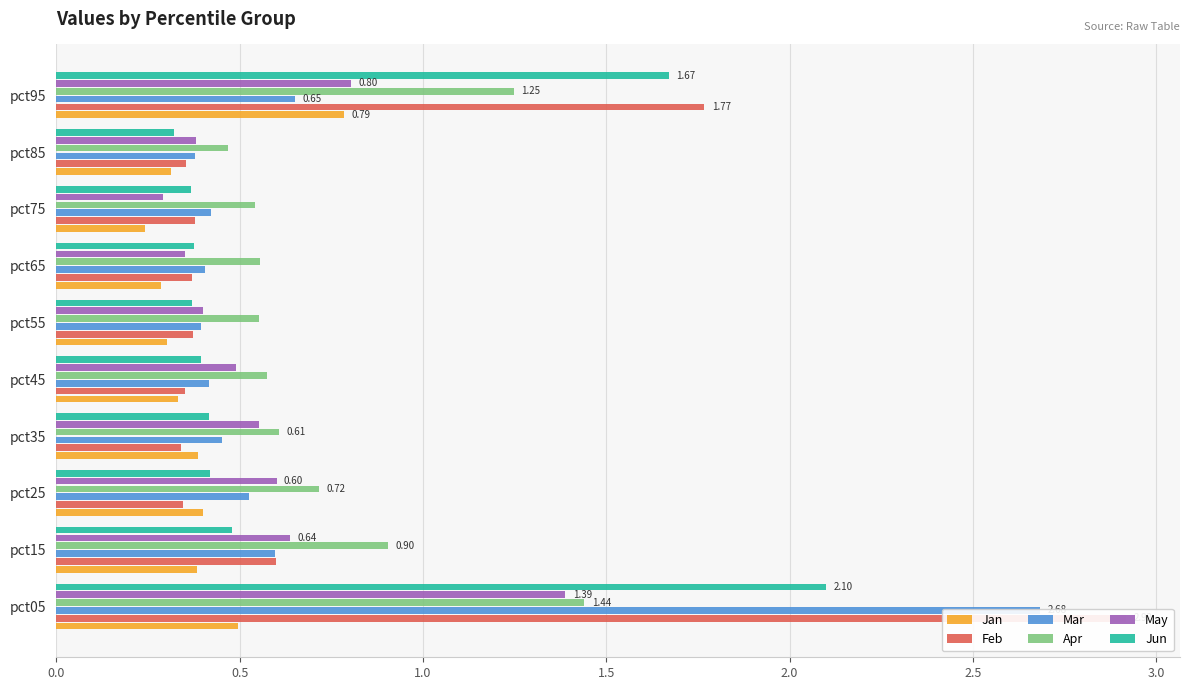

How many Jun values are between 0 and 1?

8